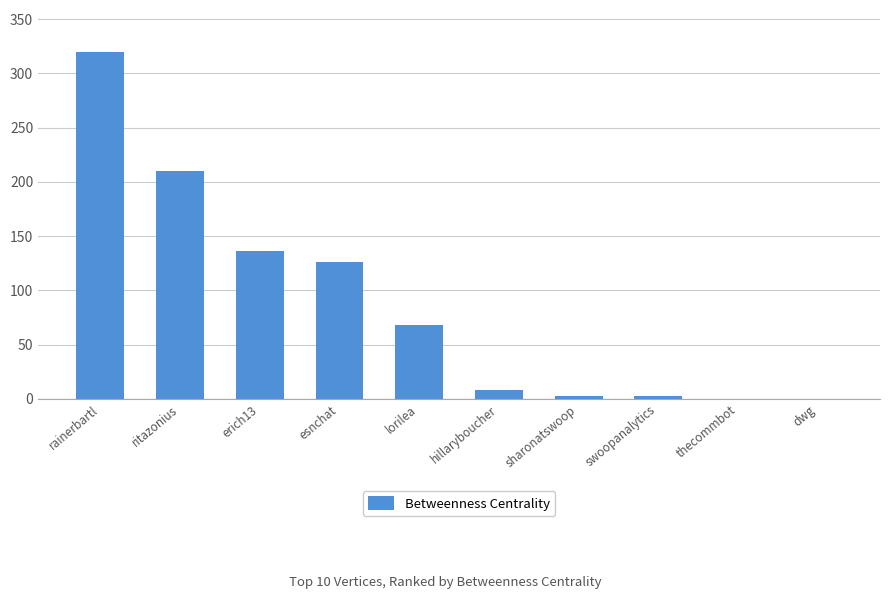

What is the sum of all values?

874